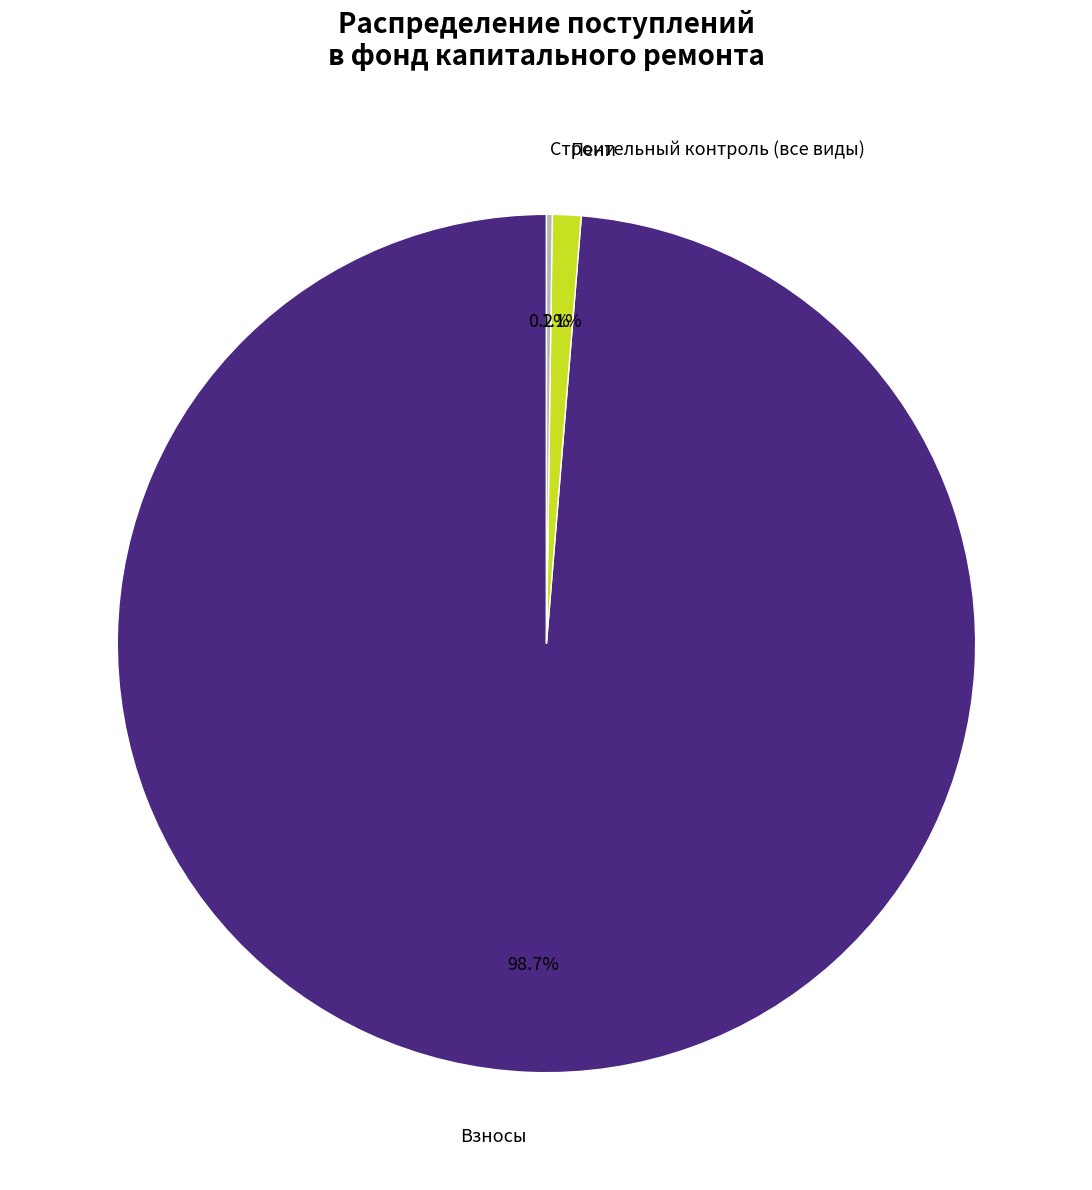

What is the largest slice in the pie chart?

Взносы